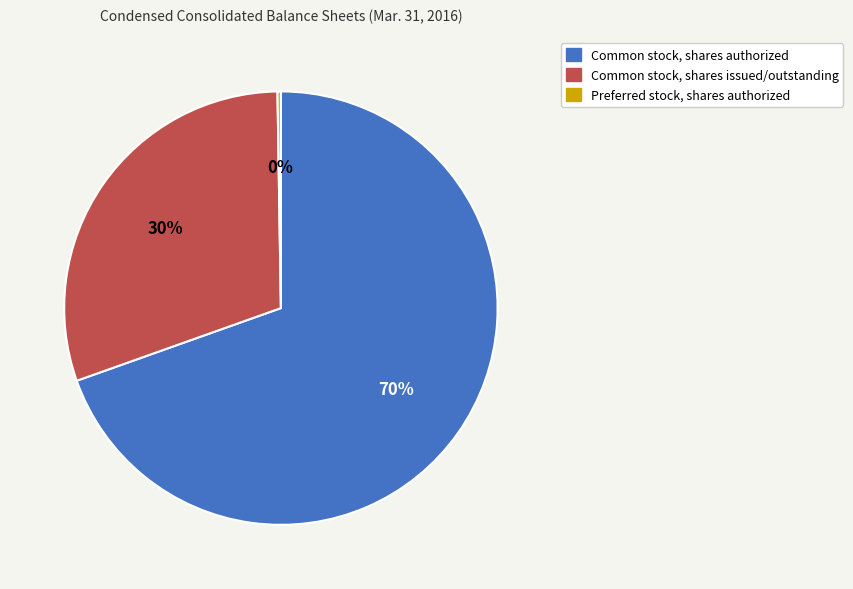

To the nearest percent, what is the combined percentage of Common stock, shares authorized and Common stock, shares issued/outstanding?

100%